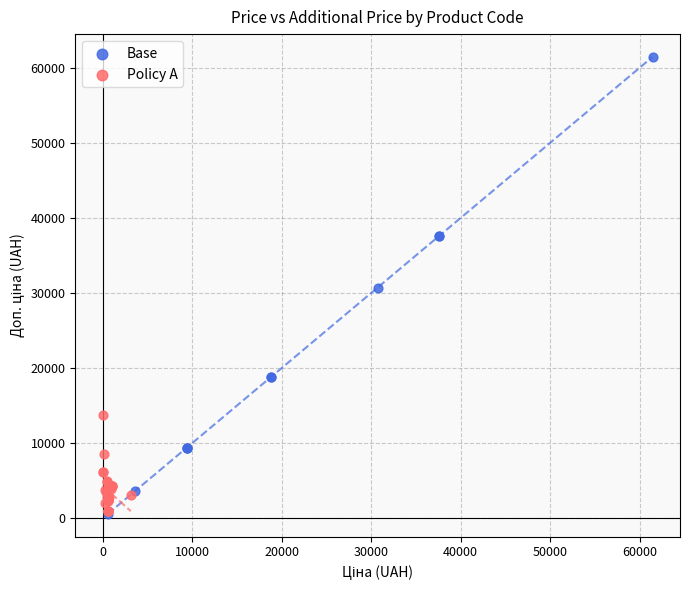

Which series has the widest spread of Y values?

Base